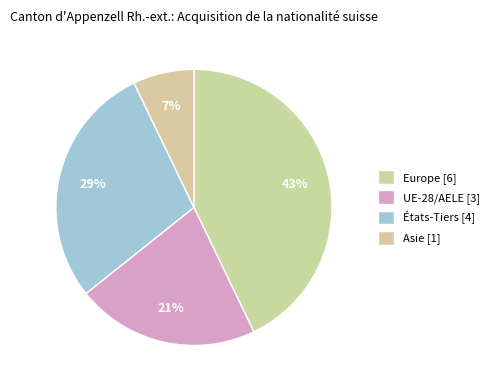

Which slice is the largest?

Europe